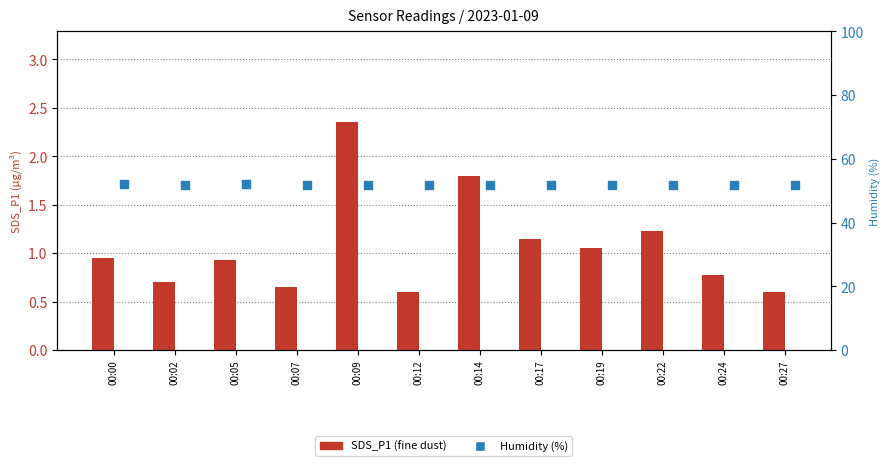

Which series has the largest total across all categories?

Humidity